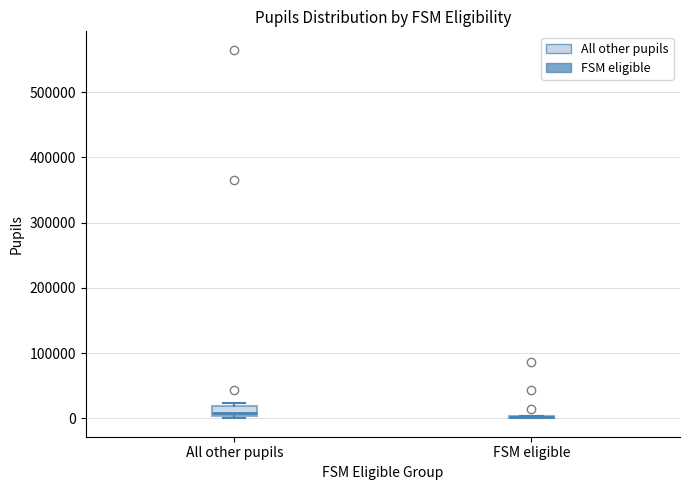

Which box is the tallest, from its lower edge to its upper edge?

All other pupils